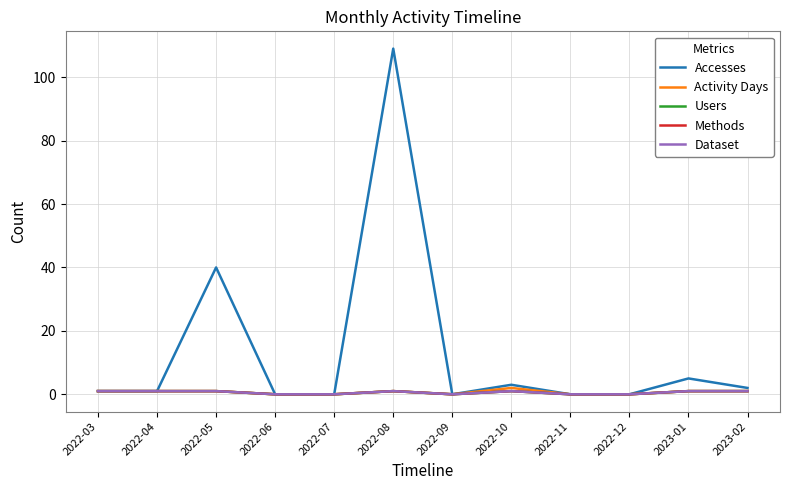

Count the Activity Days values in the range 0 to 1.

11